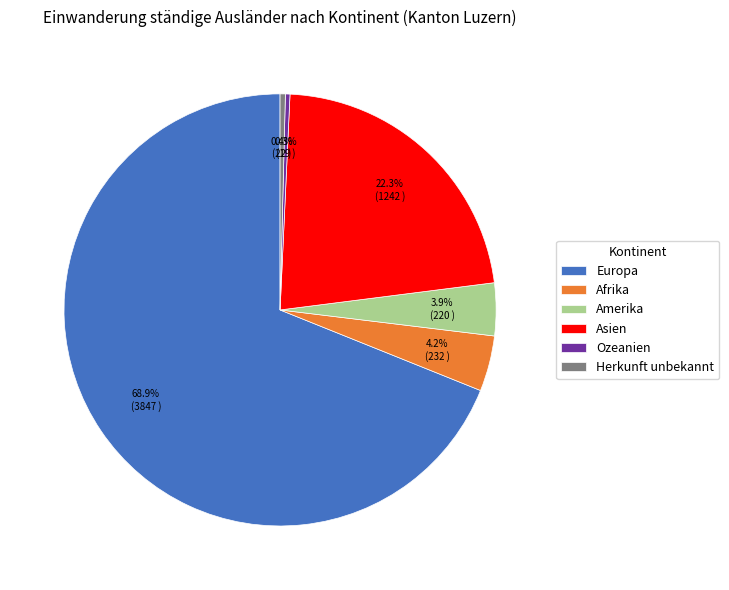

Which category accounts for the majority?

Europa